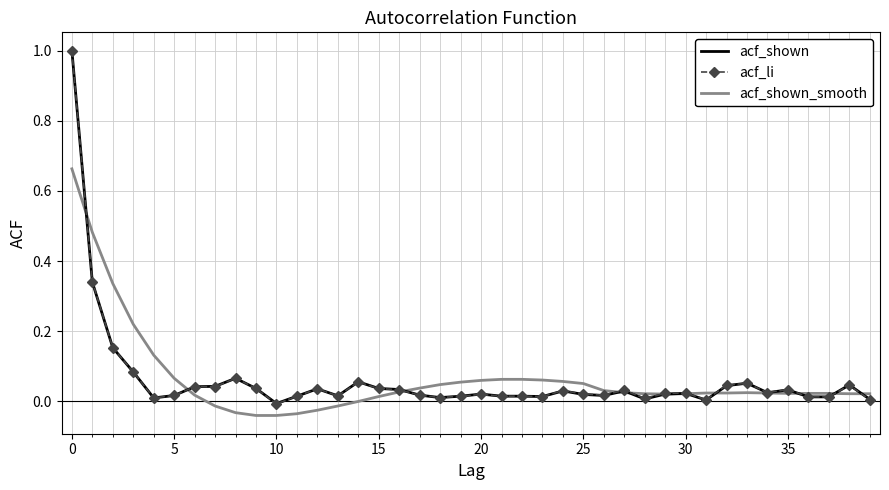

How many values in acf_li are above zero?

39